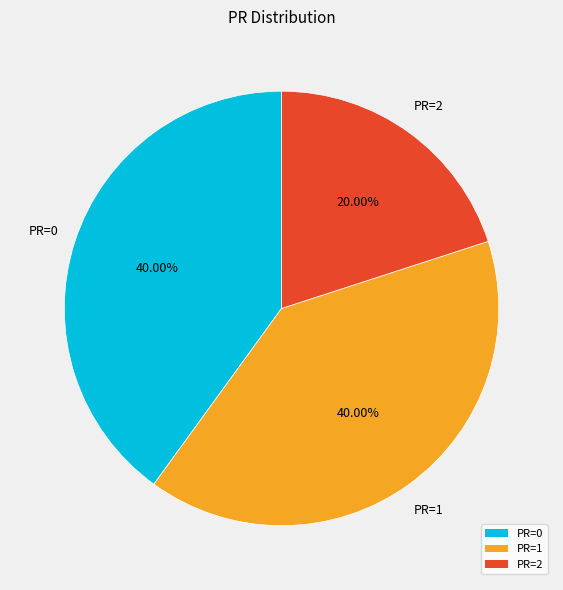

Does any single category account for the majority?

No